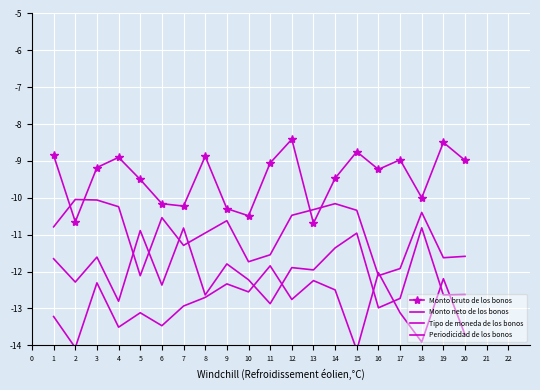

What is the difference between the maximum and minimum values in the Tipo de moneda de los bonos series?

2.2